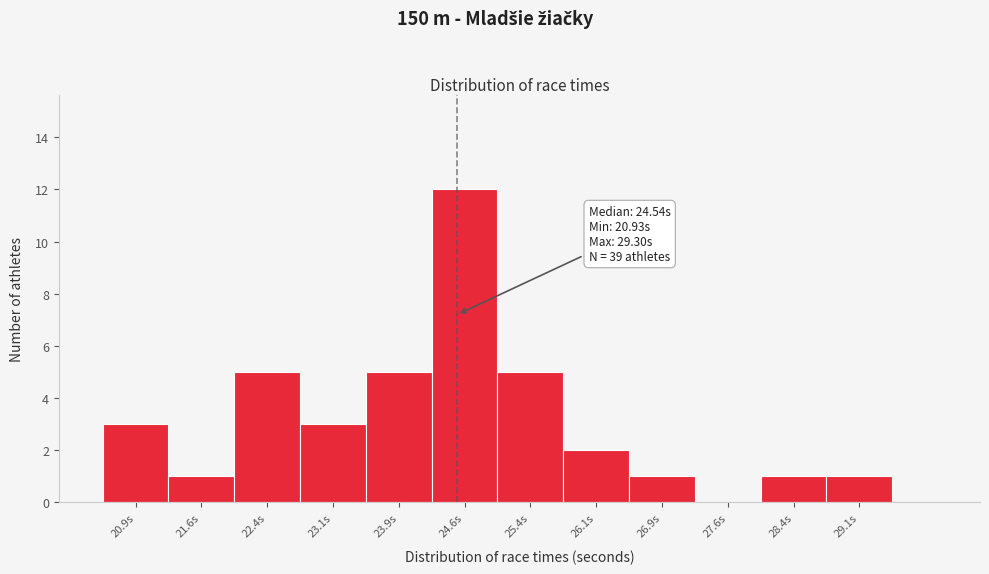

Over which range of the x-axis is the bar tallest?

24.25 to 25.00